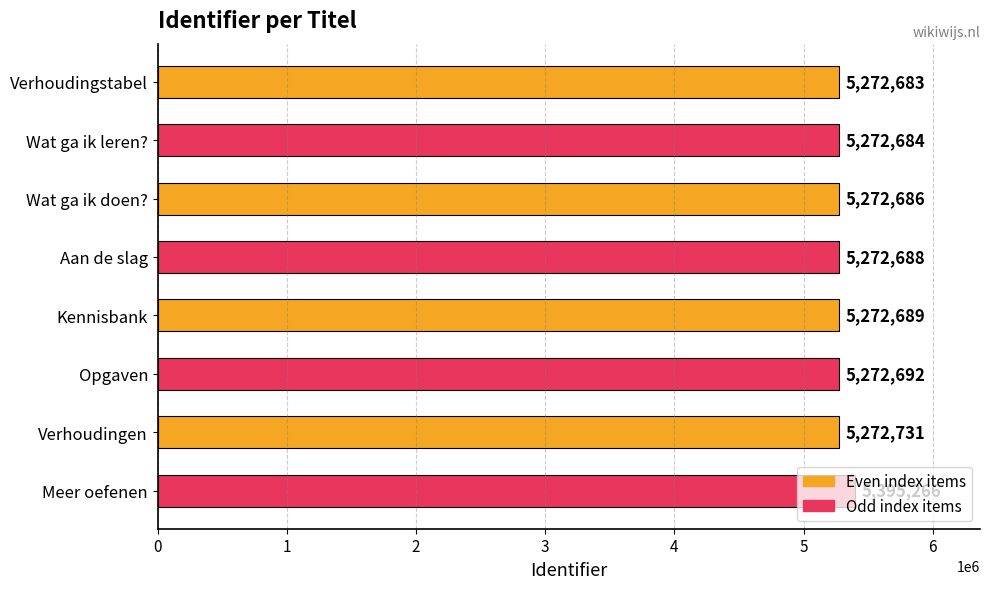

What is the difference between the second highest and minimum values?

48